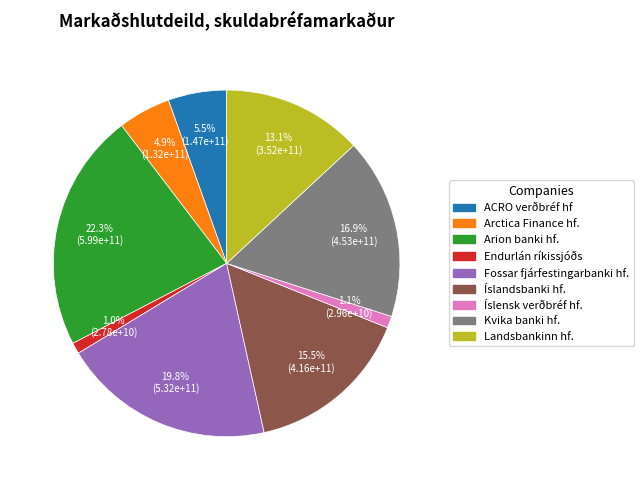

The Íslensk verðbréf hf. slice represents 9% of the pie. True or false?

False